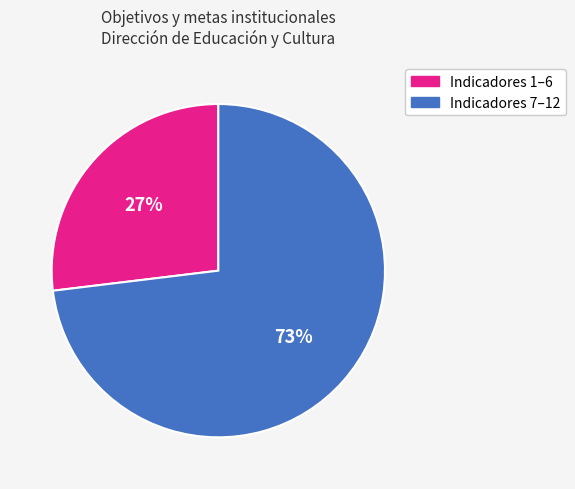

To the nearest percent, what is the average slice percentage?

50%